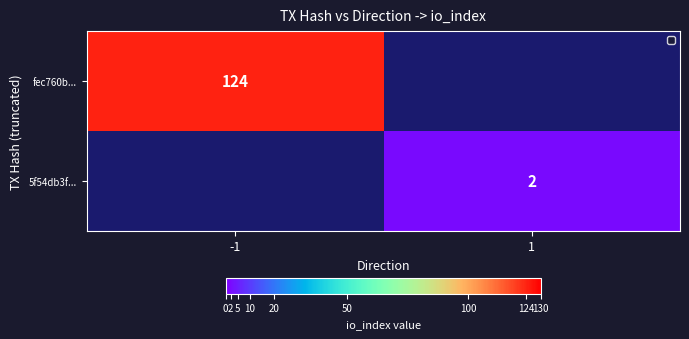

True or false: 5f54db3f... has a value of 3 at 1.

False